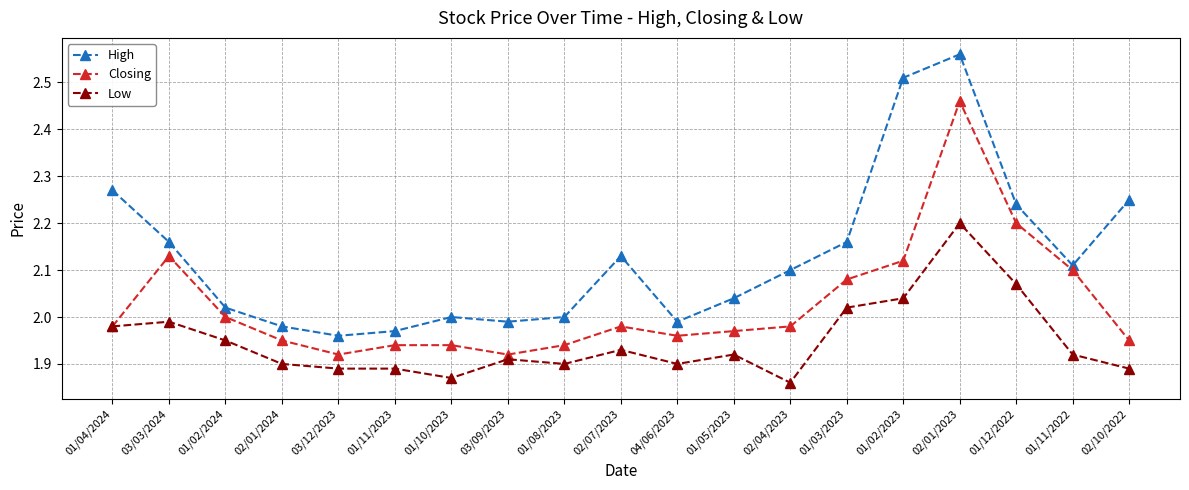

What is the sum of the Low values at 03/12/2023 and 02/10/2022?

3.8